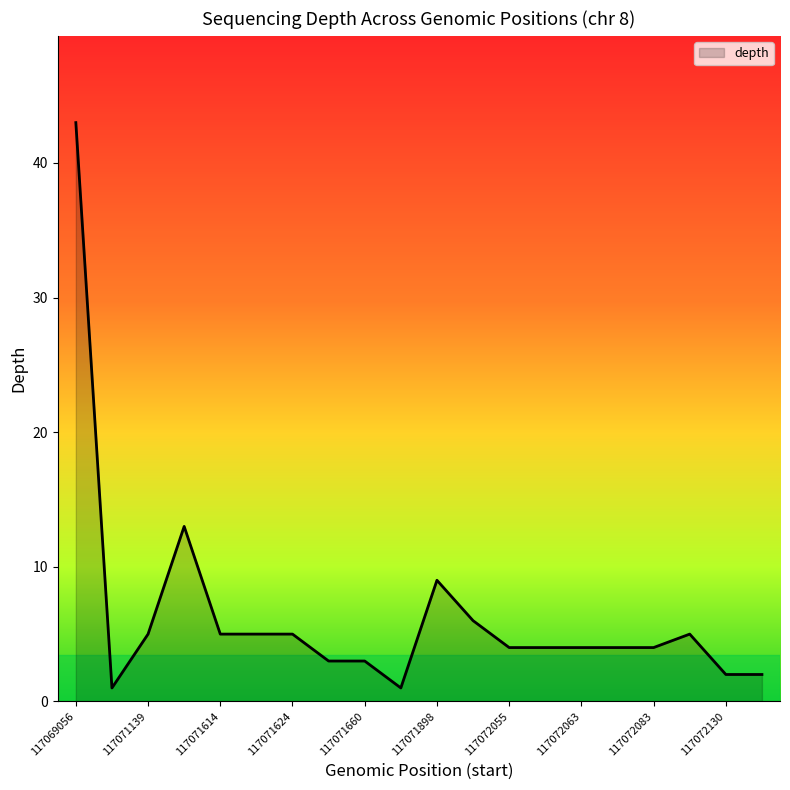

Reading left to right, list all the values displayed in this chart.

43	1	5	13	5	5	5	3	3	1	9	6	4	4	4	4	4	5	2	2